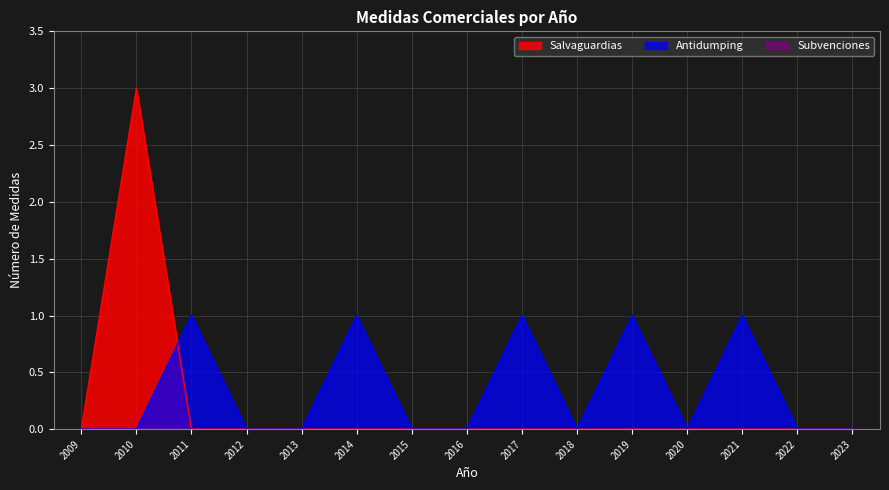

List the labels in order of Antidumping value, largest first.

2011, 2014, 2017, 2019, 2021, 2009, 2010, 2012, 2013, 2015, 2016, 2018, 2020, 2022, 2023